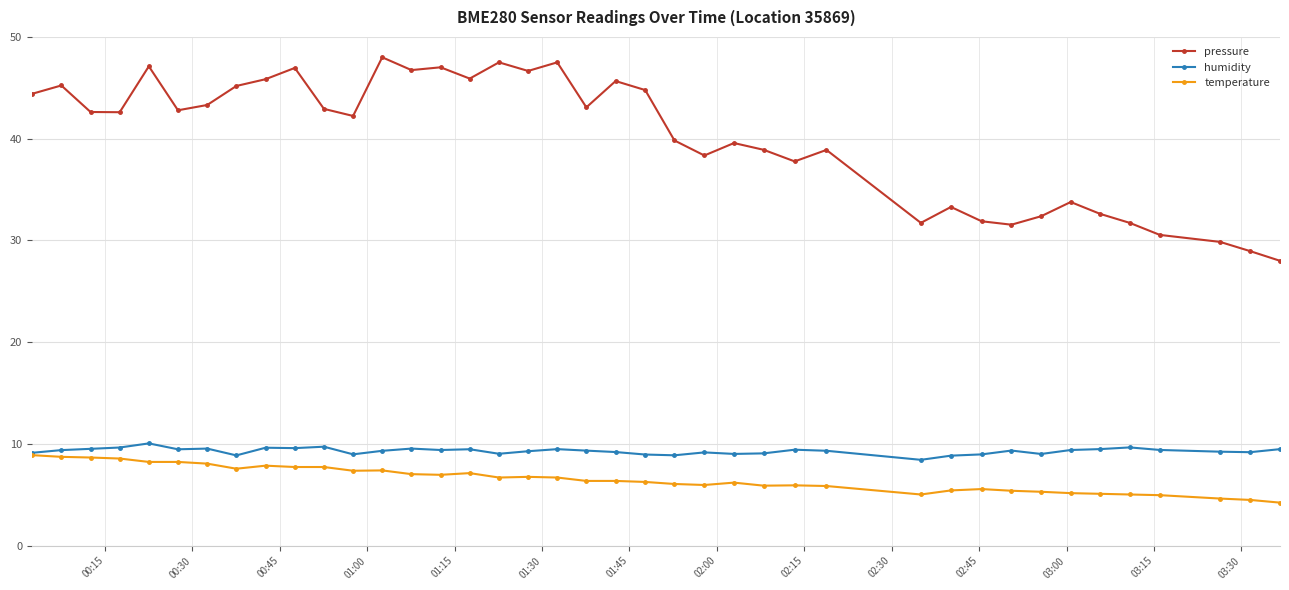

Which series has the widest spread of values?

pressure